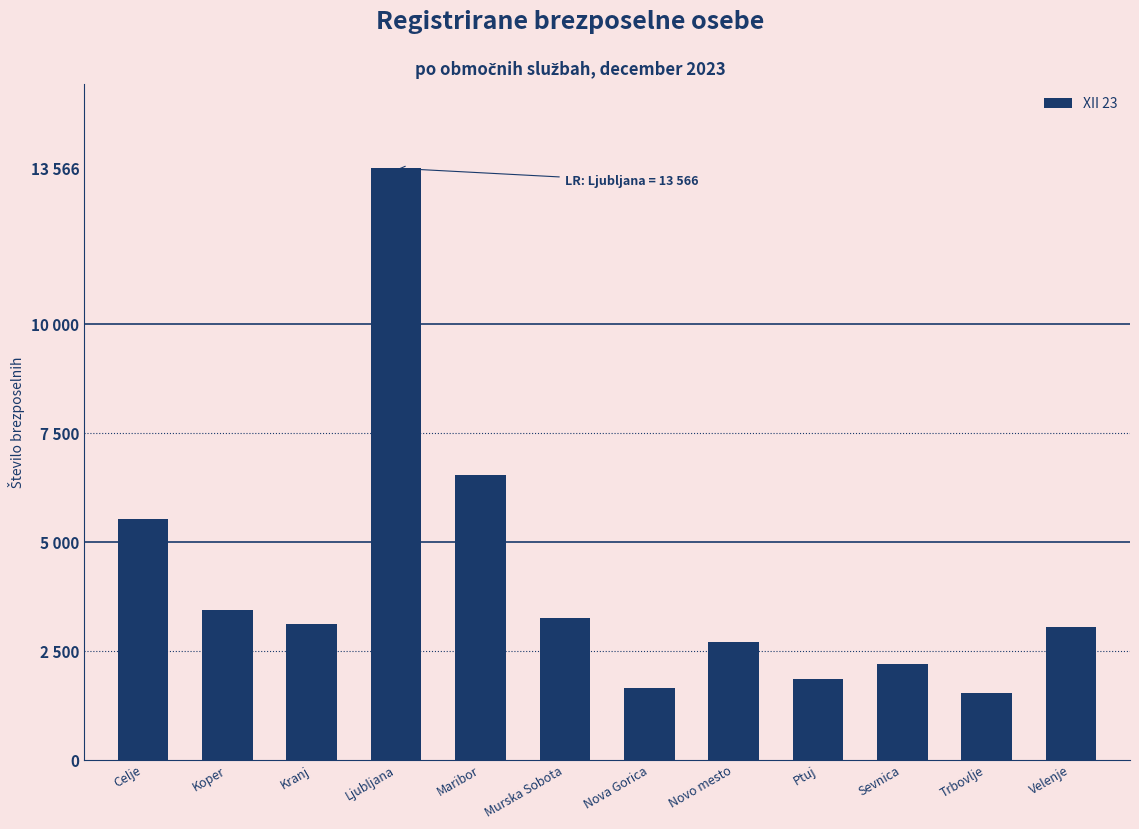

Does the chart contain any negative values?

No